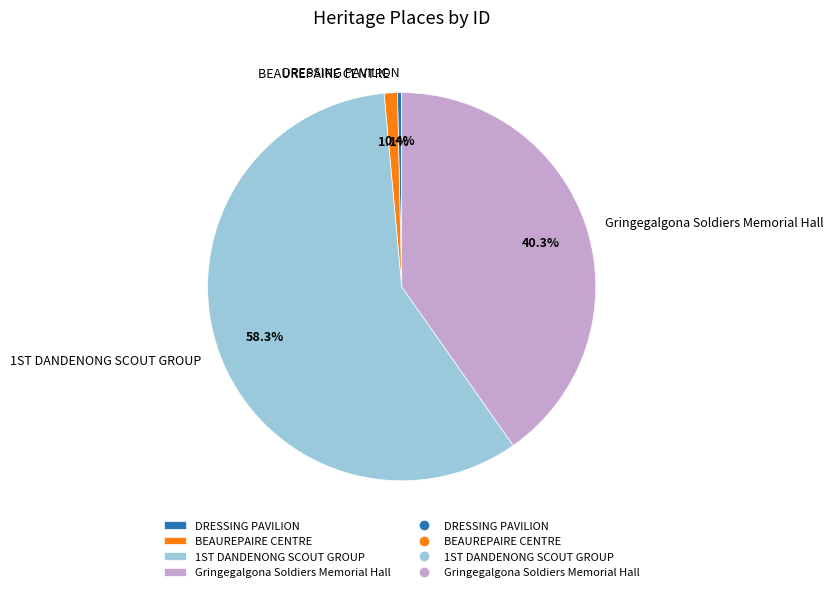

What percentage is the BEAUREPAIRE CENTRE slice, to the nearest percent?

1%